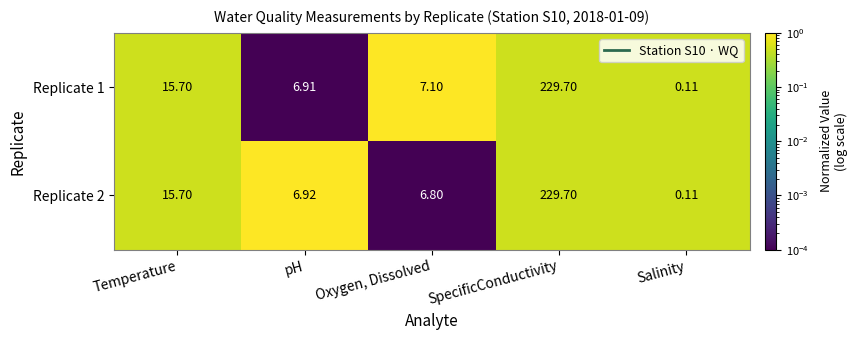

Which label corresponds to the largest value in the chart?

SpecificConductivity